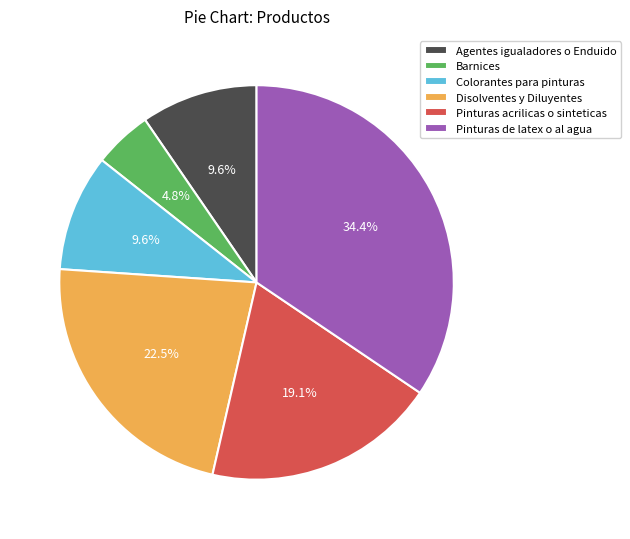

Do Pinturas acrilicas o sinteticas and Agentes igualadores o Enduido together represent more than half of the pie?

No